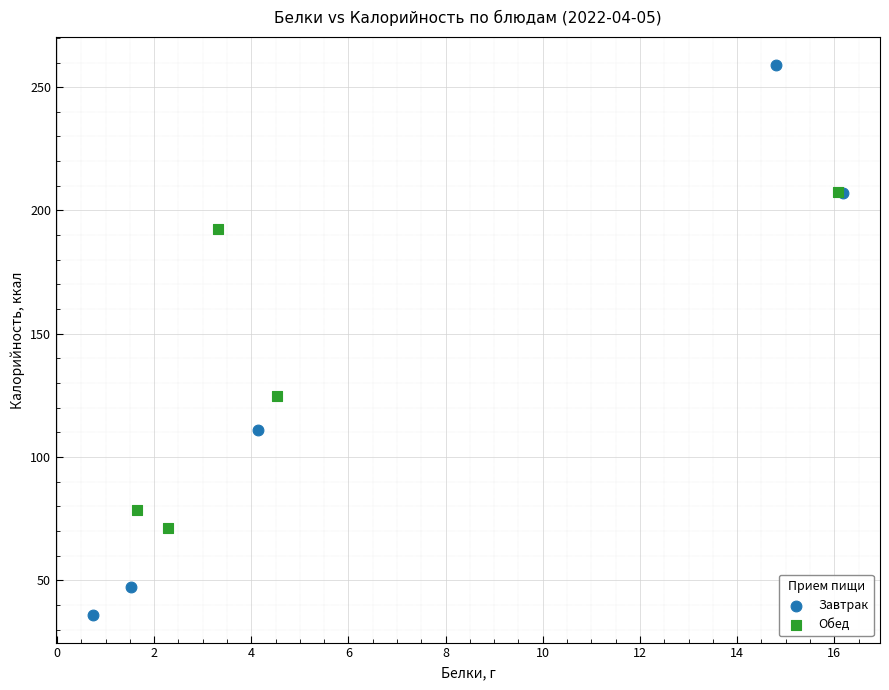

Which series contains the lowest Y value?

Завтрак